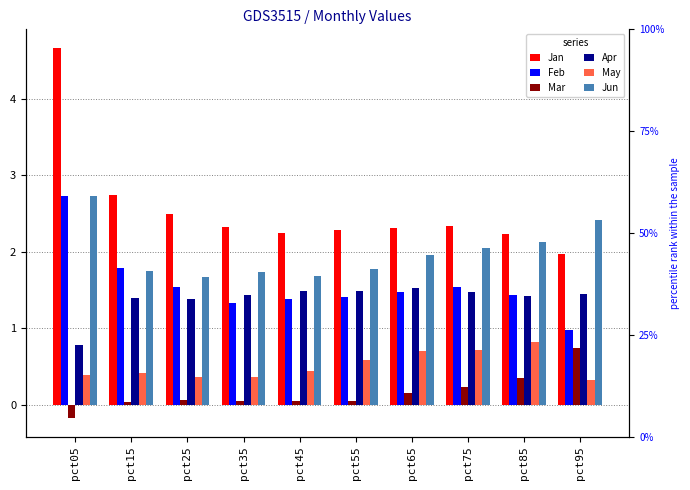

What is the lowest value of the Feb series?

1.0